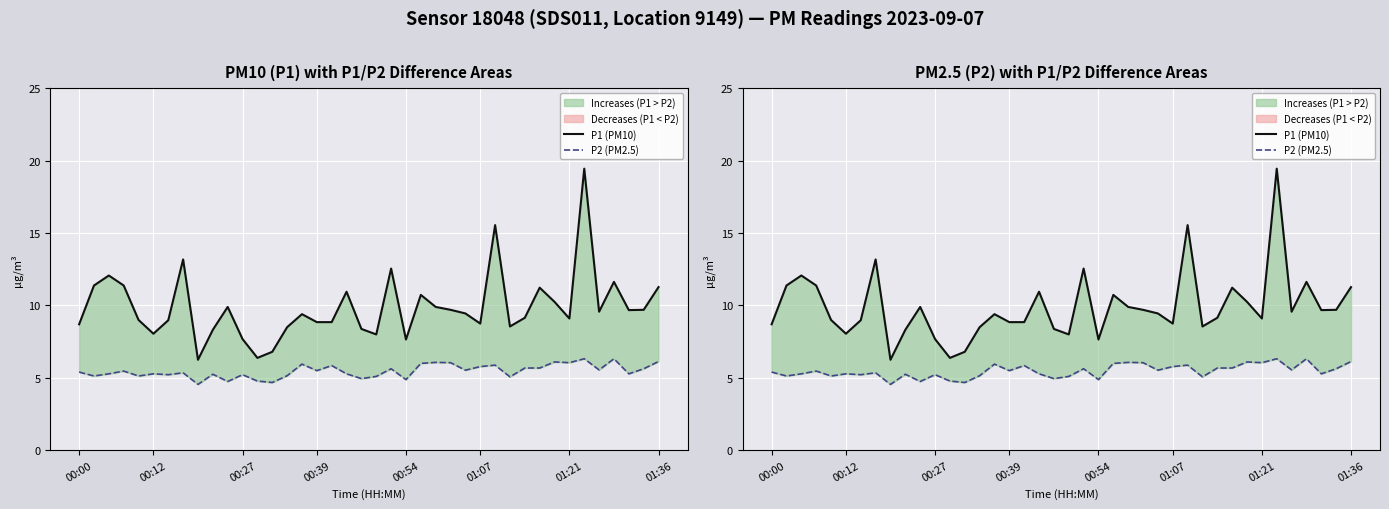

Reading left to right, list all the values displayed in this chart.

P1 (PM10): 8.7	11.4	12.1	11.4	9.0	8.1	9.0	13.2	6.2	8.3	9.9	7.7	6.4	6.8	8.5	9.4	8.8	8.8	10.9	8.4	8.0	12.6	7.7	10.7	9.9	9.7	9.4	8.8	15.6	8.6	9.2	11.2	10.2	9.1	19.4	9.6	11.6	9.7	9.7	11.3
P2 (PM2.5): 5.4	5.1	5.3	5.5	5.1	5.3	5.2	5.3	4.5	5.2	4.8	5.2	4.8	4.7	5.2	6.0	5.5	5.8	5.3	5.0	5.1	5.6	4.9	6.0	6.1	6.0	5.5	5.8	5.9	5.1	5.7	5.7	6.1	6.0	6.3	5.5	6.3	5.3	5.6	6.1